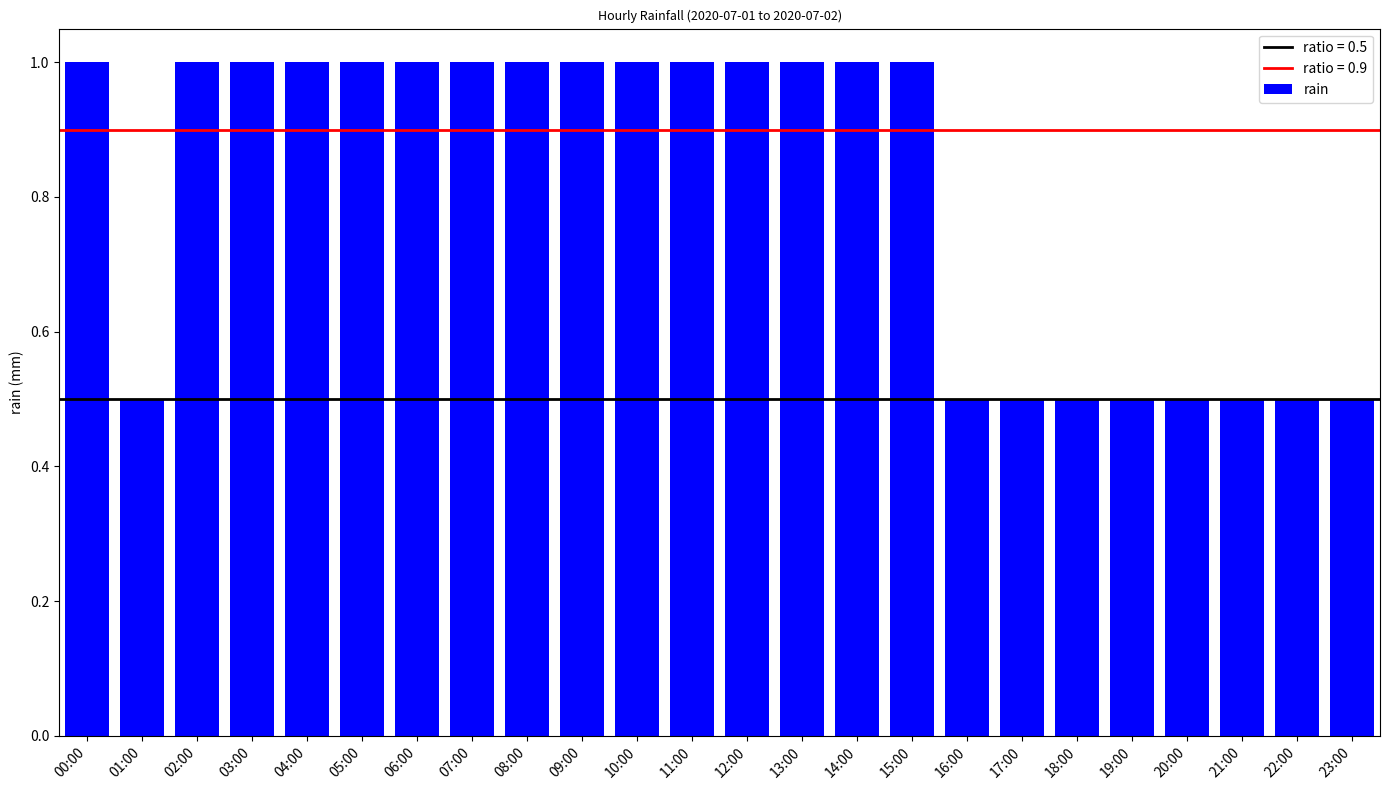

The chart shows a value of 0.5 at 23:00. True or false?

True